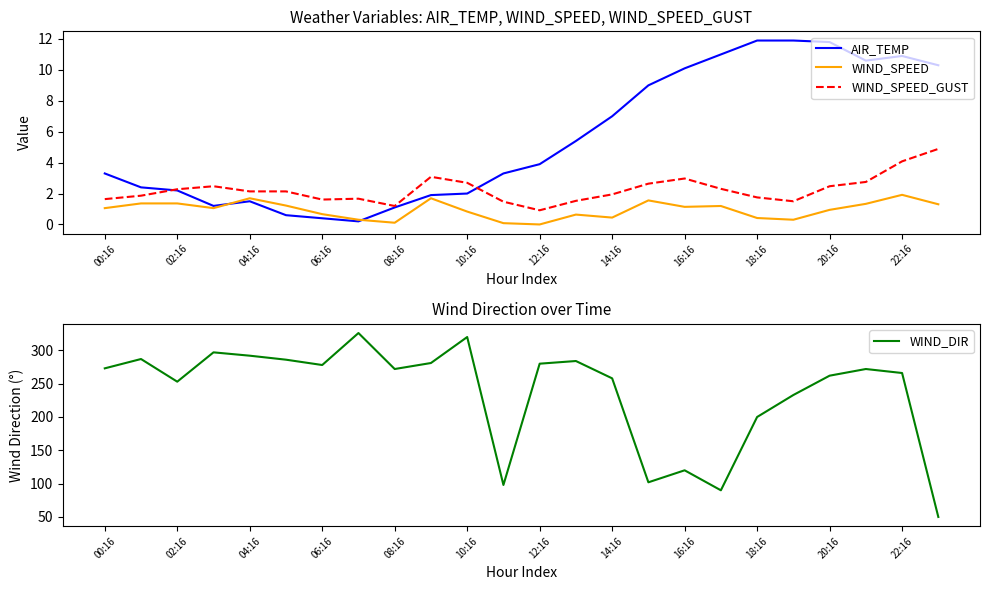

Reading left to right, extract all data points from this chart.

AIR_TEMP: 3.3	2.4	2.2	1.2	1.5	0.6	0.4	0.2	1.1	1.9	2.0	3.3	3.9	5.4	7.0	9.0	10.1	11.0	11.9	11.9	11.8	10.6	10.9	10.3
WIND_SPEED: 1.1	1.4	1.4	1.1	1.7	1.2	0.7	0.3	0.1	1.7	0.8	0.1	0.0	0.6	0.4	1.6	1.1	1.2	0.4	0.3	0.9	1.3	1.9	1.3
WIND_SPEED_GUST: 1.6	1.9	2.3	2.5	2.1	2.1	1.6	1.7	1.2	3.1	2.7	1.5	0.9	1.5	1.9	2.6	3.0	2.3	1.8	1.5	2.5	2.8	4.1	4.9
WIND_DIR: 273.0	287.0	253.0	297.0	292.0	286.0	278.0	326.0	272.0	281.0	320.0	98.0	280.0	284.0	258.0	102.0	120.0	90.0	200.0	233.0	262.0	272.0	266.0	50.0